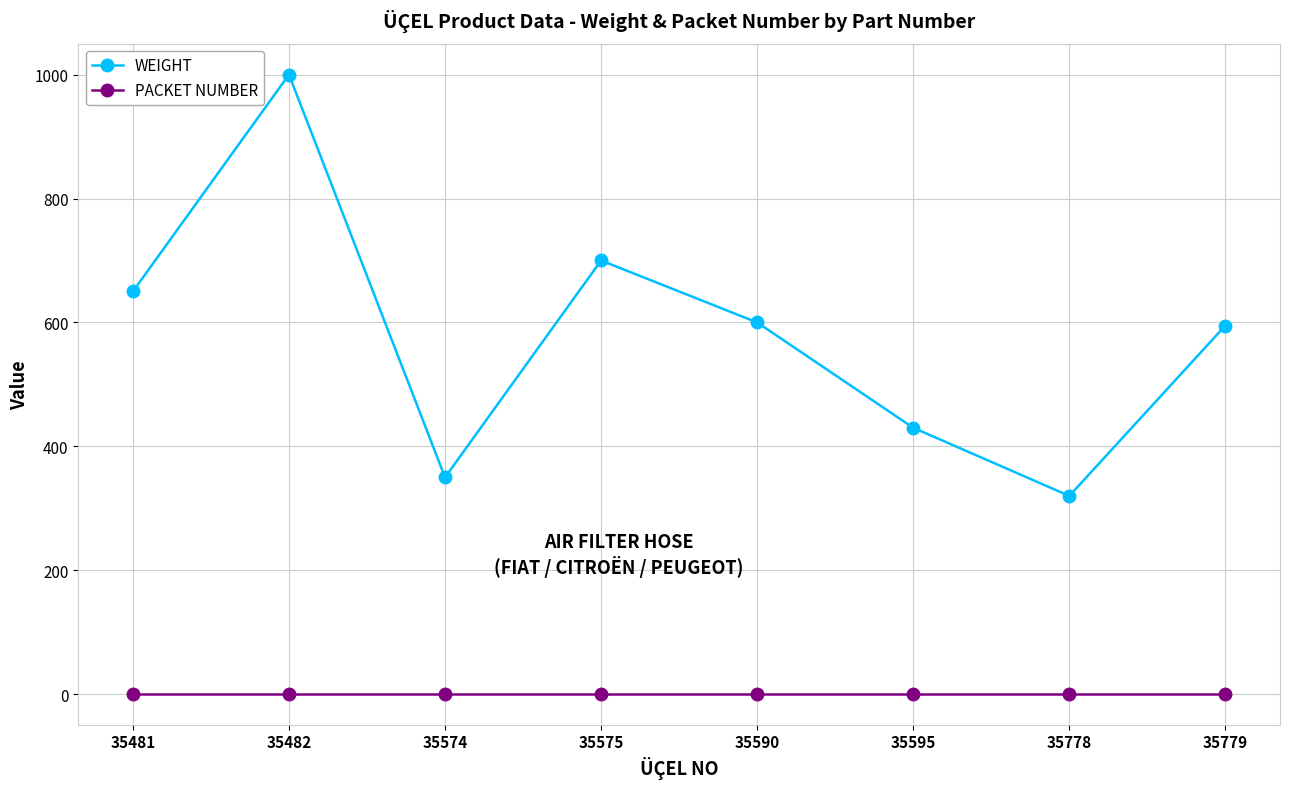

How many categories are shown in the chart?

8